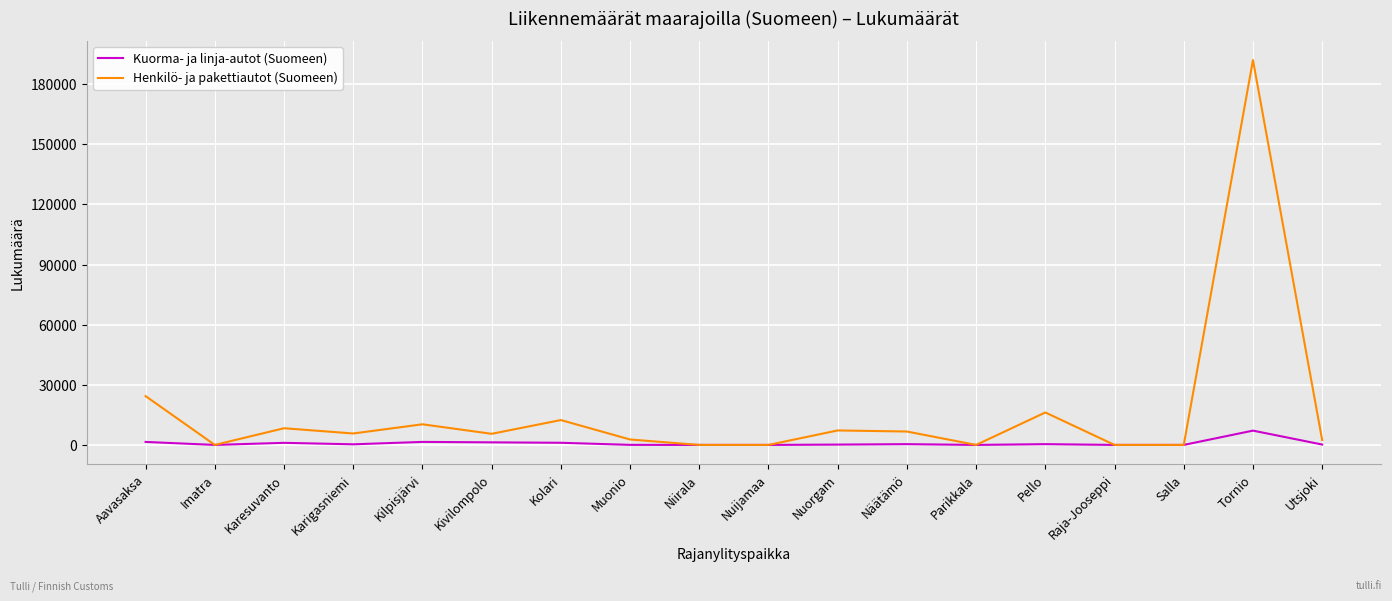

True or false: Henkilö- ja pakettiautot (Suomeen) has more than 1 interior local peaks.

True